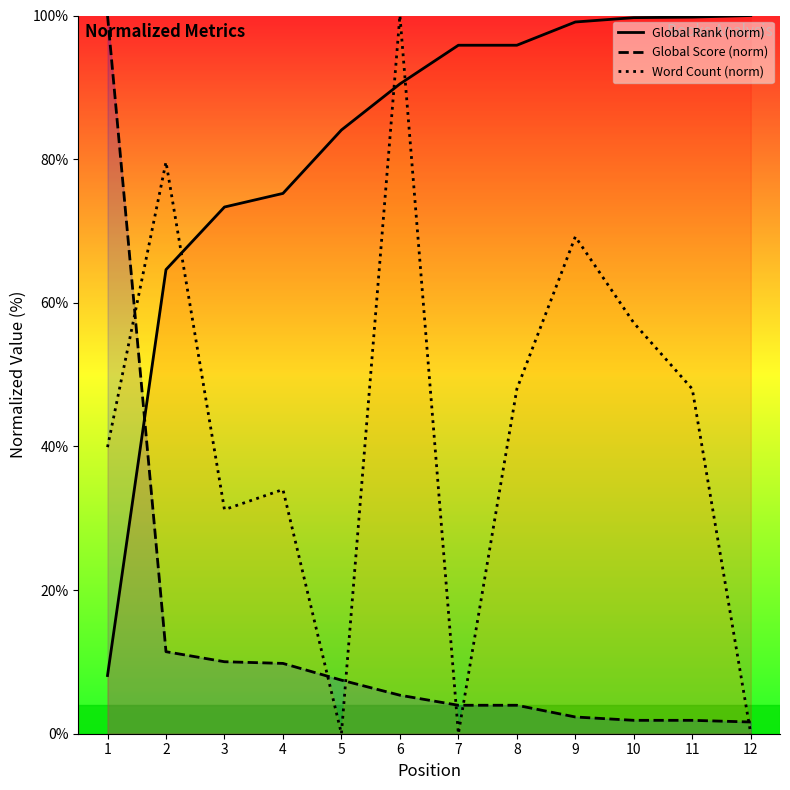

How many lines are shown in the chart?

3